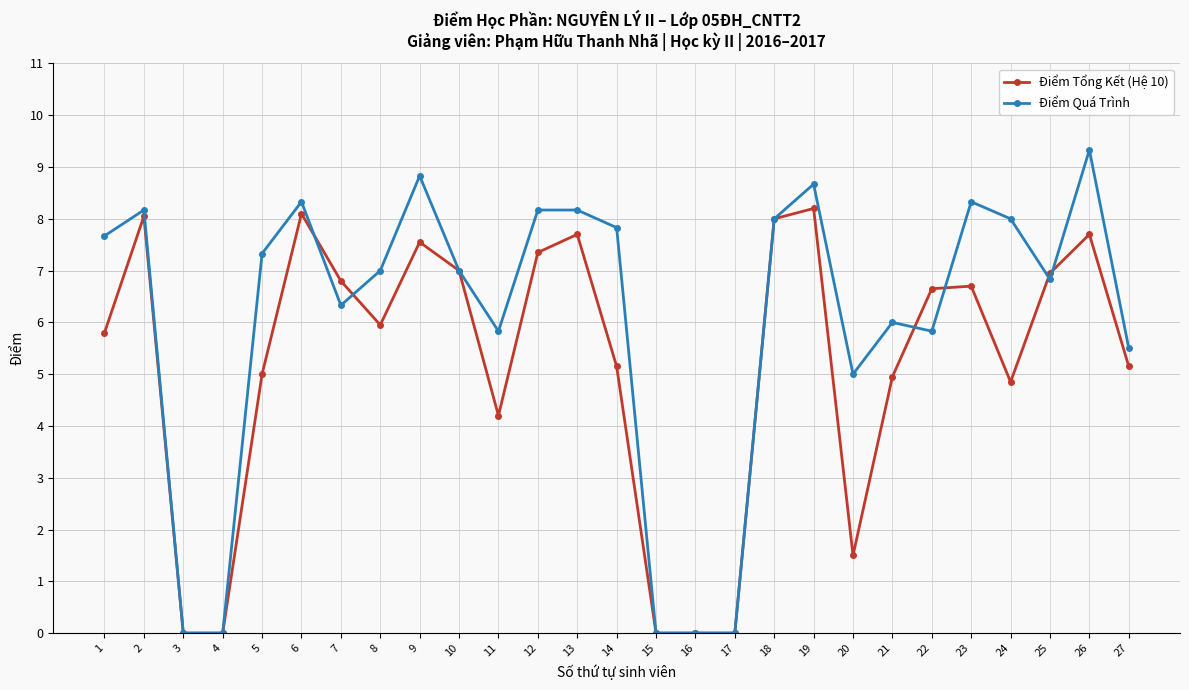

True or false: Điểm Tổng Kết (Hệ 10) has more than 2 interior local peaks.

True